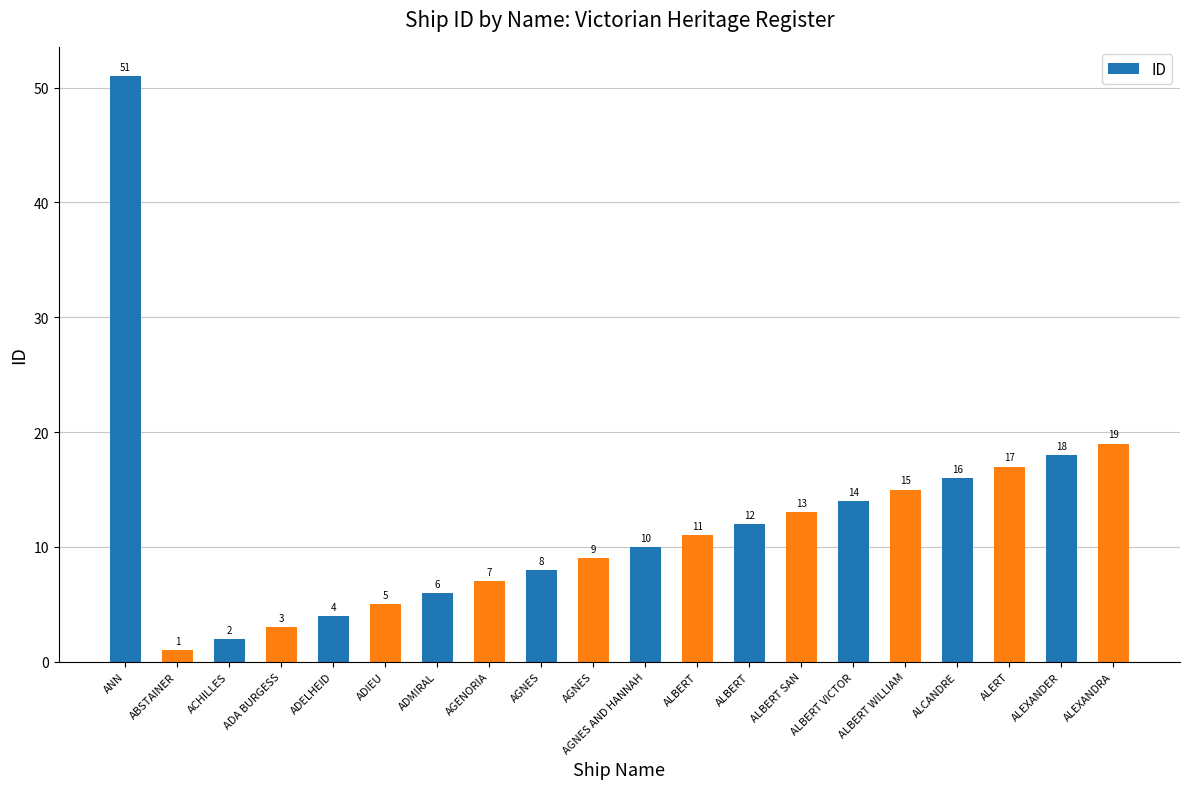

Where does the data first go above 11?

ANN